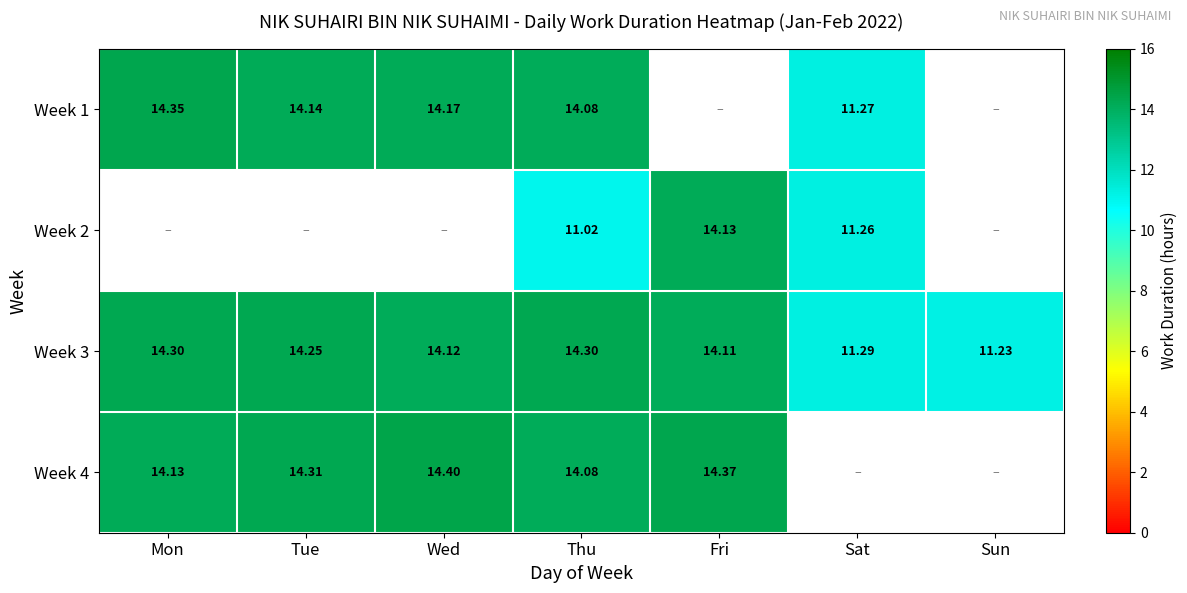

The value of Week 3 at Mon is 14.3. True or false?

True